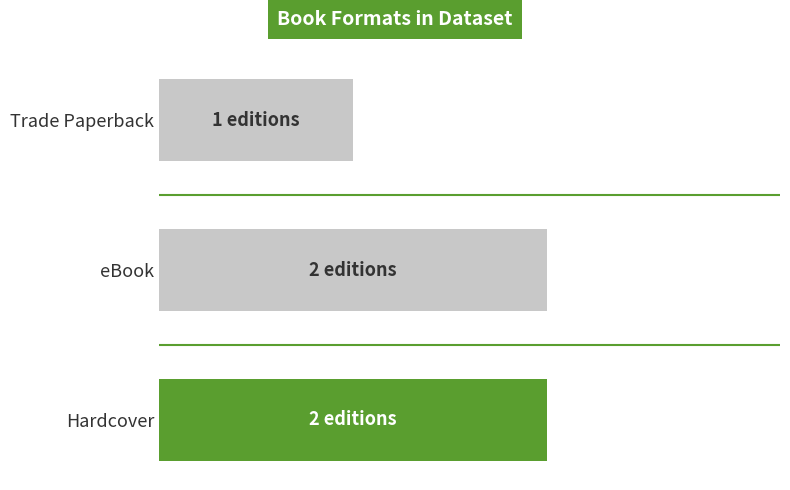

List the labels in order of value, smallest first.

Trade Paperback, Hardcover, eBook